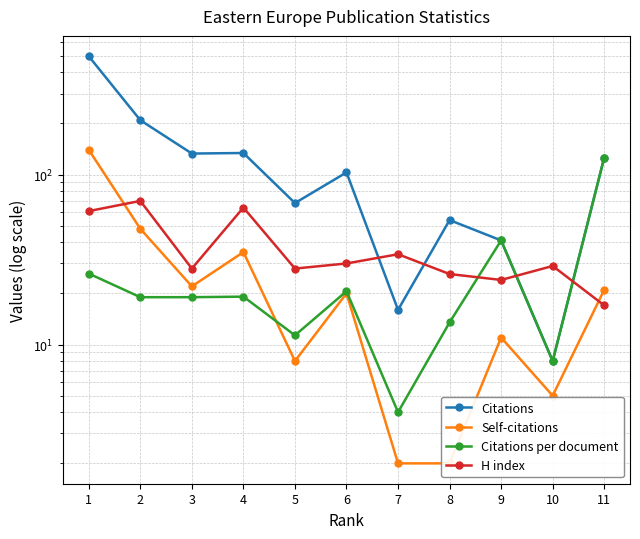

Reading left to right, list all the values displayed in this chart.

Citations: 1=497.0	2=209.0	3=133.0	4=134.0	5=68.0	6=103.0	7=16.0	8=54.0	9=41.0	10=8.0	11=126.0
Self-citations: 1=140.0	2=48.0	3=22.0	4=35.0	5=8.0	6=20.0	7=2.0	8=2.0	9=11.0	10=5.0	11=21.0
Citations per document: 1=26.2	2=19.0	3=19.0	4=19.1	5=11.3	6=20.6	7=4.0	8=13.5	9=41.0	10=8.0	11=126.0
H index: 1=61.0	2=70.0	3=28.0	4=64.0	5=28.0	6=30.0	7=34.0	8=26.0	9=24.0	10=29.0	11=17.0